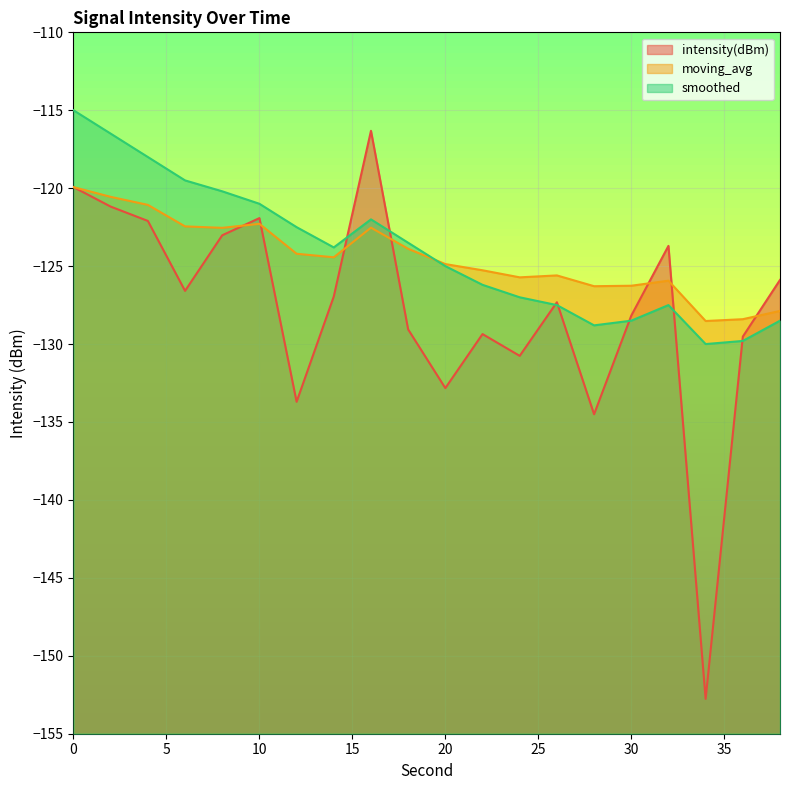

What is the difference between the maximum and minimum values in the moving_avg series?

8.6